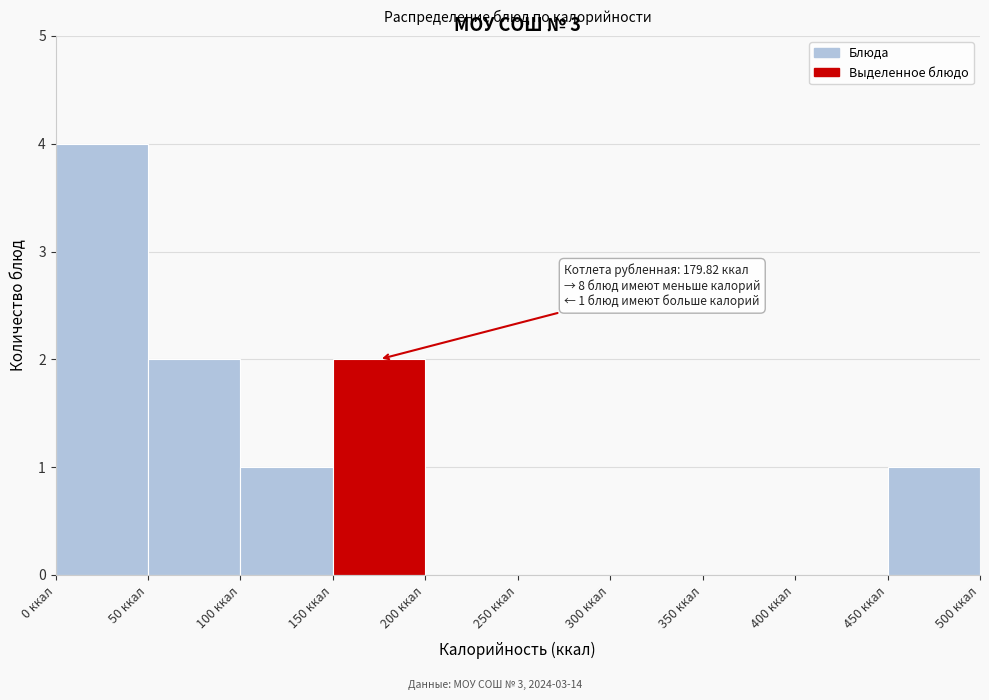

Which range on the x-axis has the tallest bar?

0 to 50